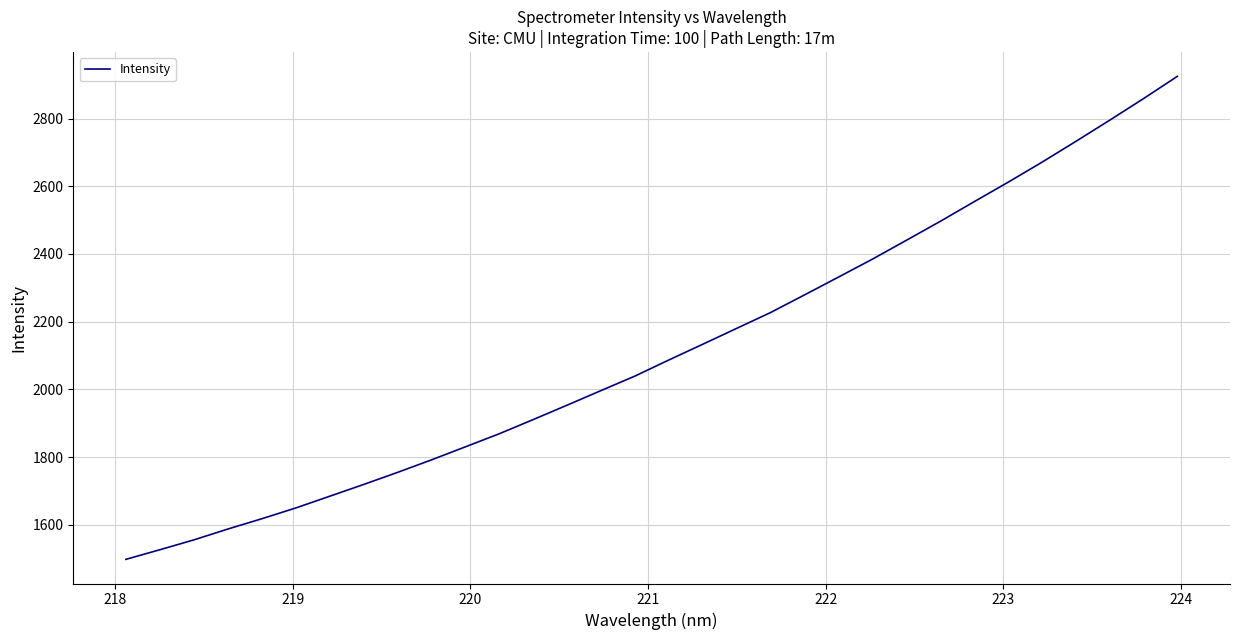

What is the minimum value shown in the chart?

1497.9